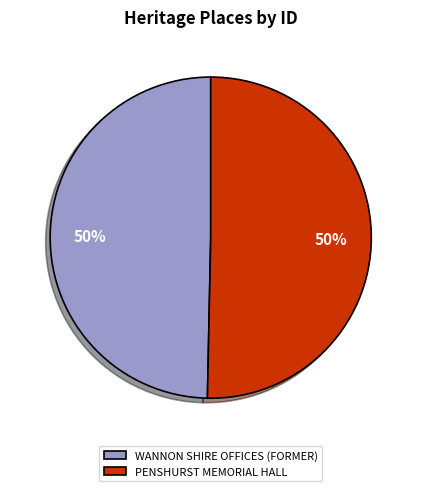

What percentage is the PENSHURST MEMORIAL HALL slice, to the nearest percent?

50%